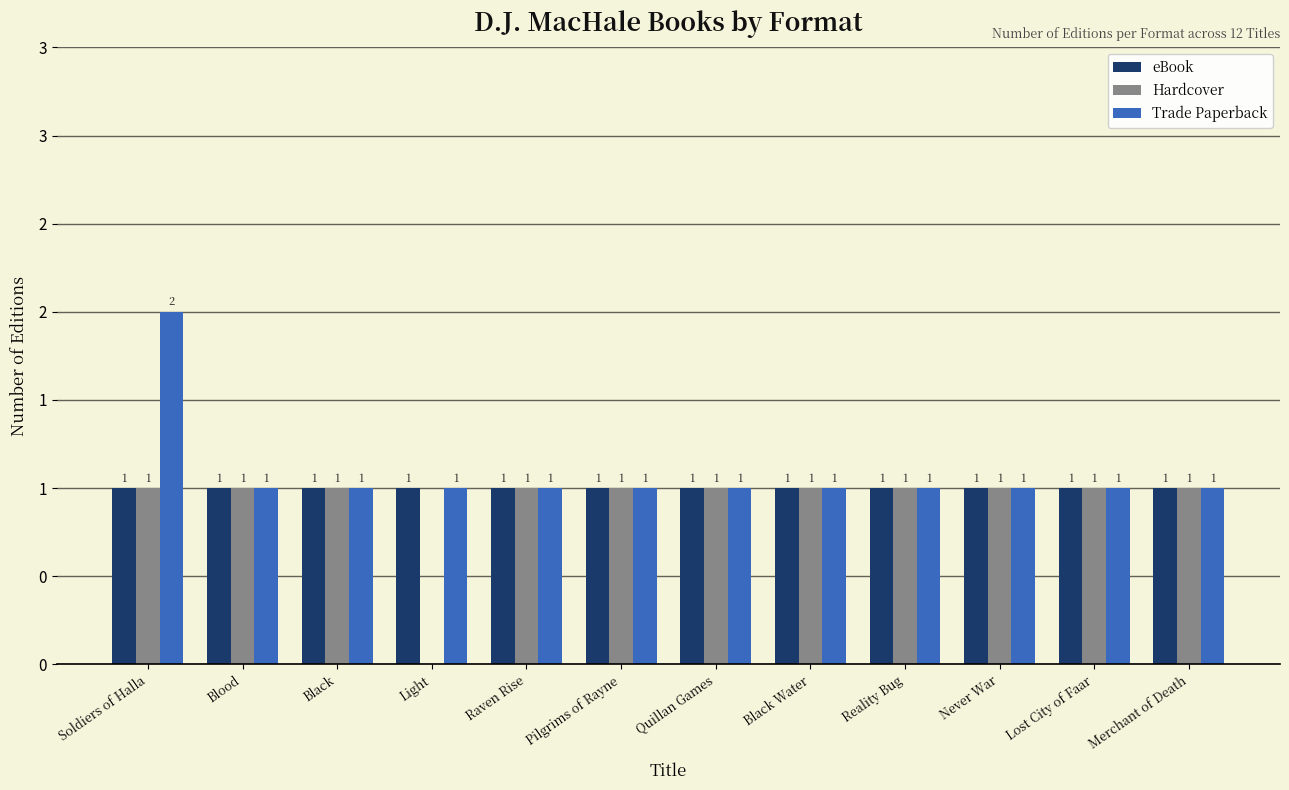

What are all the series names shown in the legend?

eBook, Hardcover, Trade Paperback